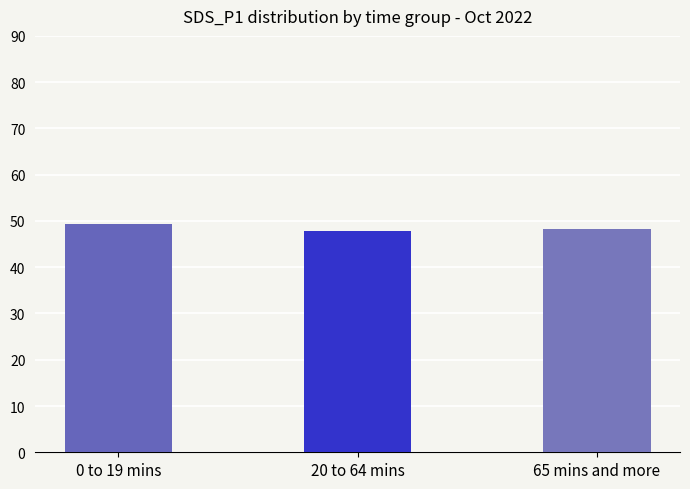

The value at 65 mins and more is 48.2. True or false?

True